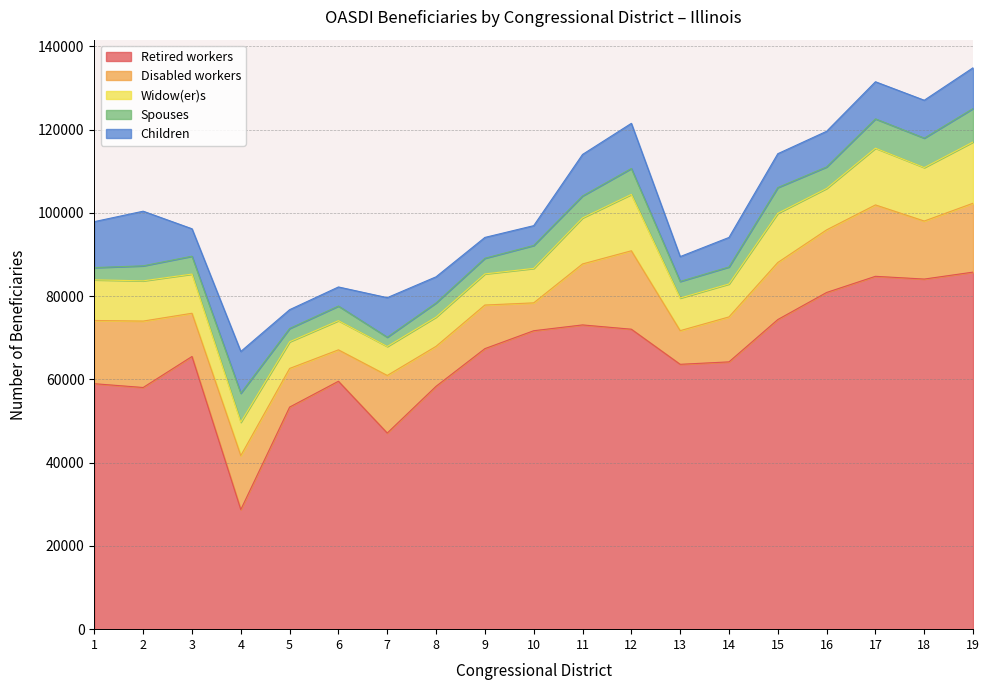

How many interior local valleys does the Retired workers series have?

5